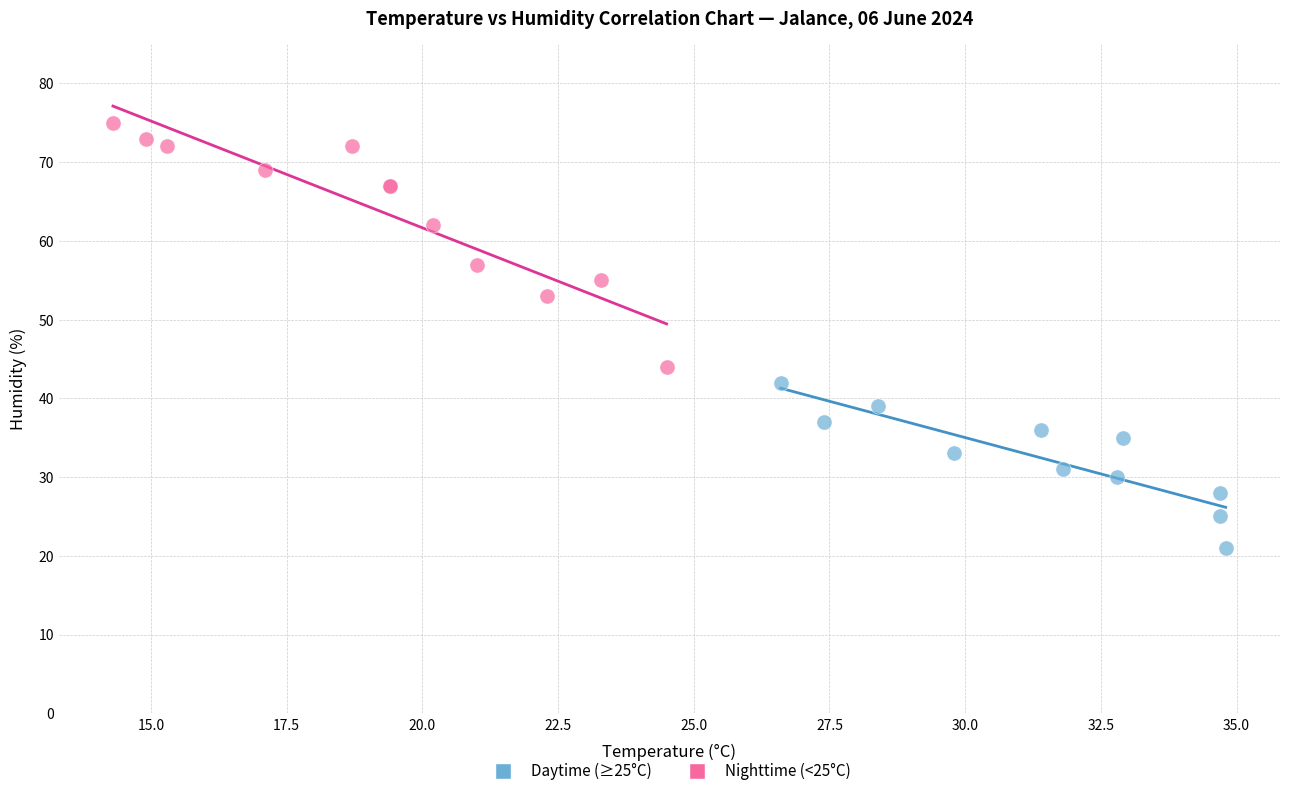

Which series contains the lowest Y value?

Daytime (≥25°C)